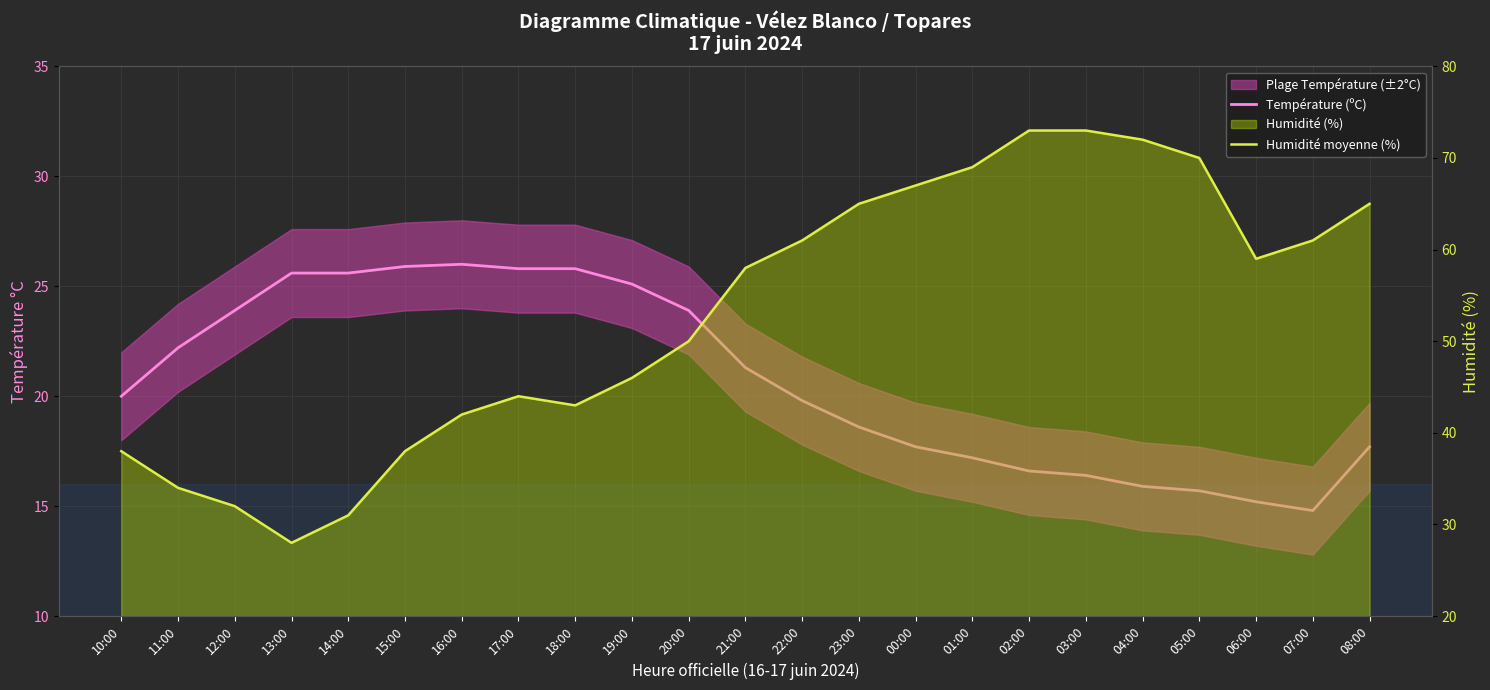

Rank the series at 10:00 from lowest to highest value.

Température (ºC), Humidité moyenne (%)